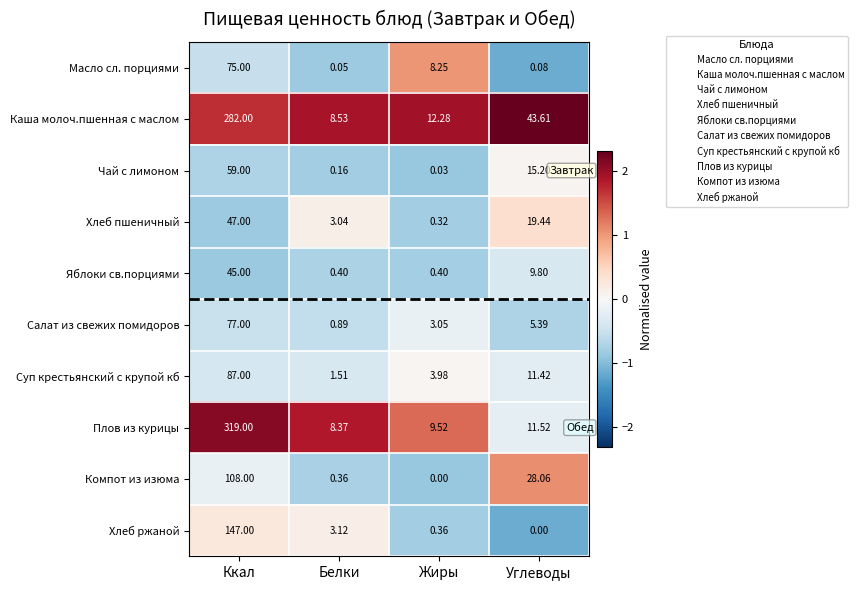

What is the maximum value shown in the chart?

319.0